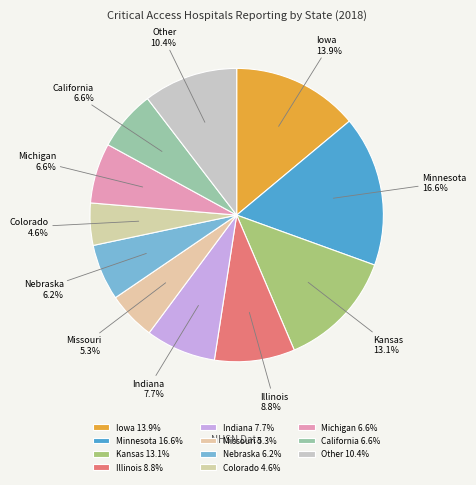

To the nearest percent, what portion does Kansas represent?

13%